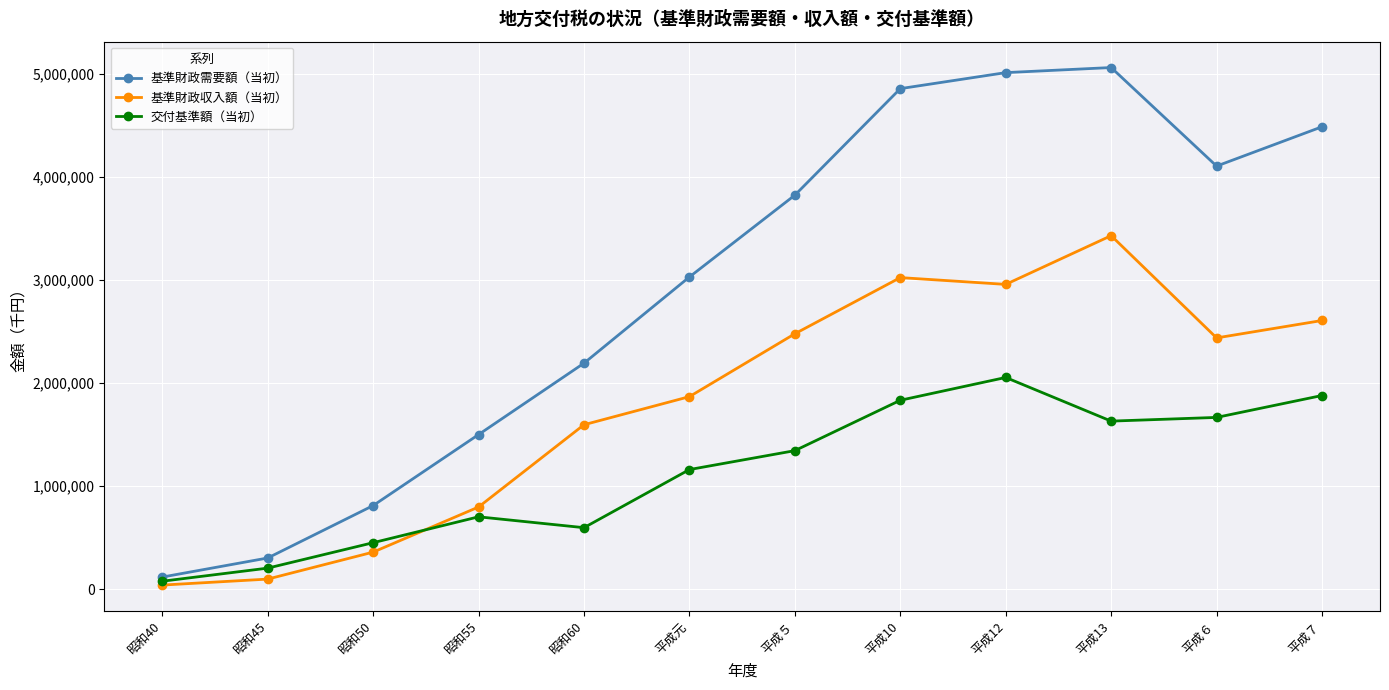

Reading right to left, what are all the values shown in this chart?

基準財政需要額（当初）: 4489762	4107986	5064780	5015493	4860008	3825743	3031578	2194556	1501428	812071	303289	118148
基準財政収入額（当初）: 2608982	2439913	3432682	2959548	3025493	2480219	1869782	1596964	798374	360239	98446	40363
交付基準額（当初）: 1880780	1668073	1632098	2055945	1834515	1345524	1161796	597592	703054	451832	204843	77785